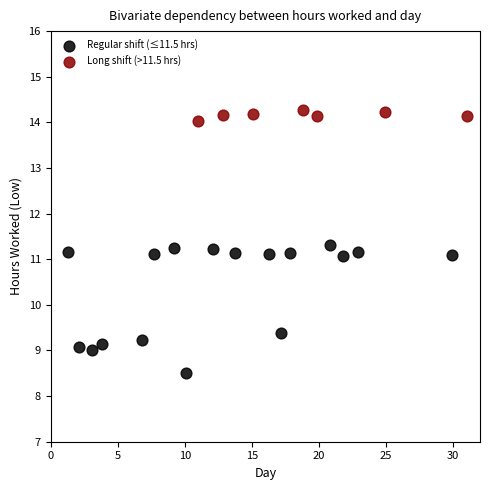

Which series contains the highest Y value?

Long shift (>11.5 hrs)